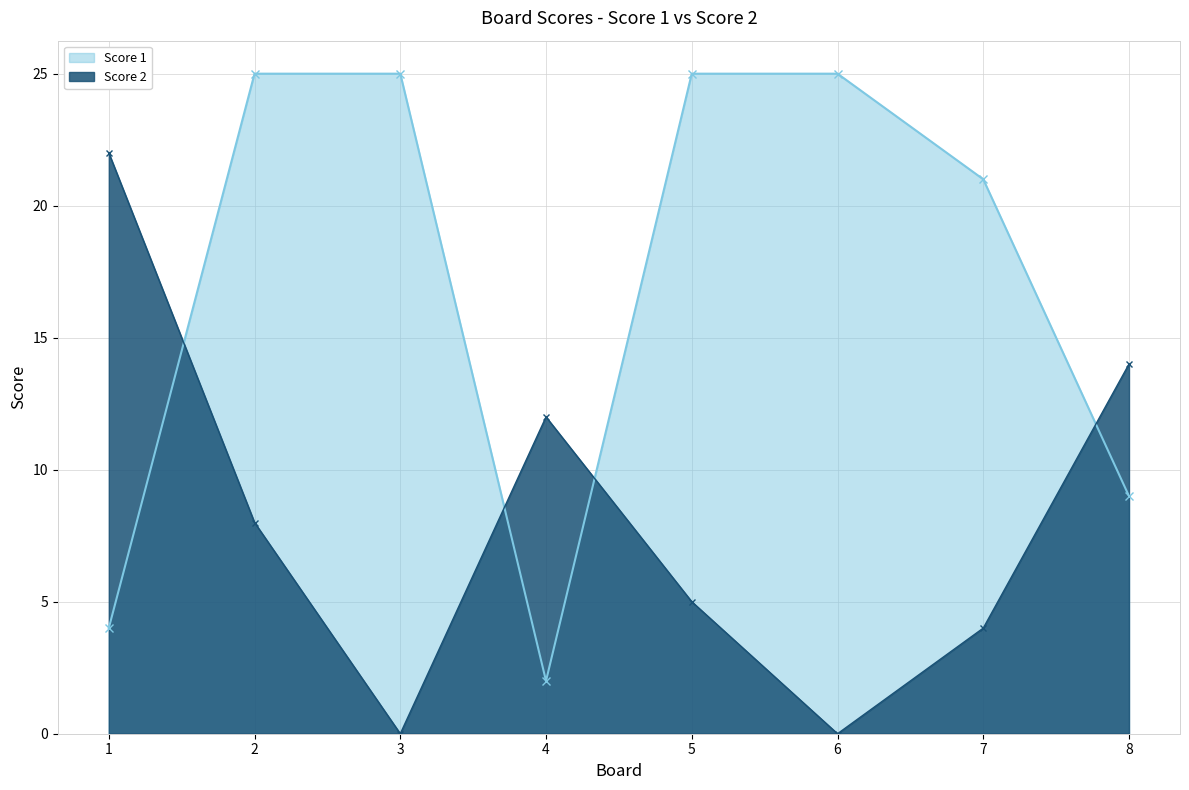

Reading right to left, list all the values displayed in this chart.

Score 1: 9	21	25	25	2	25	25	4
Score 2: 14	4	0	5	12	0	8	22